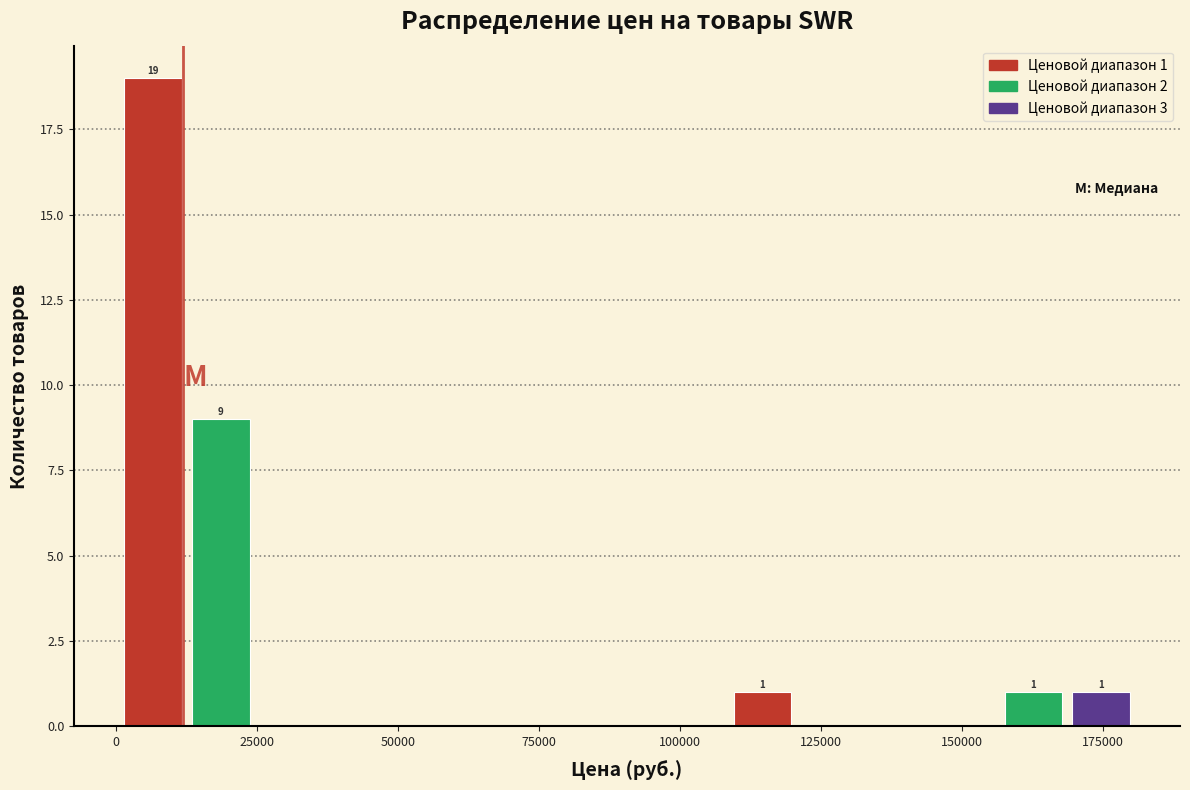

Read against the x-axis, roughly where is the centre of the tallest bar?

5000